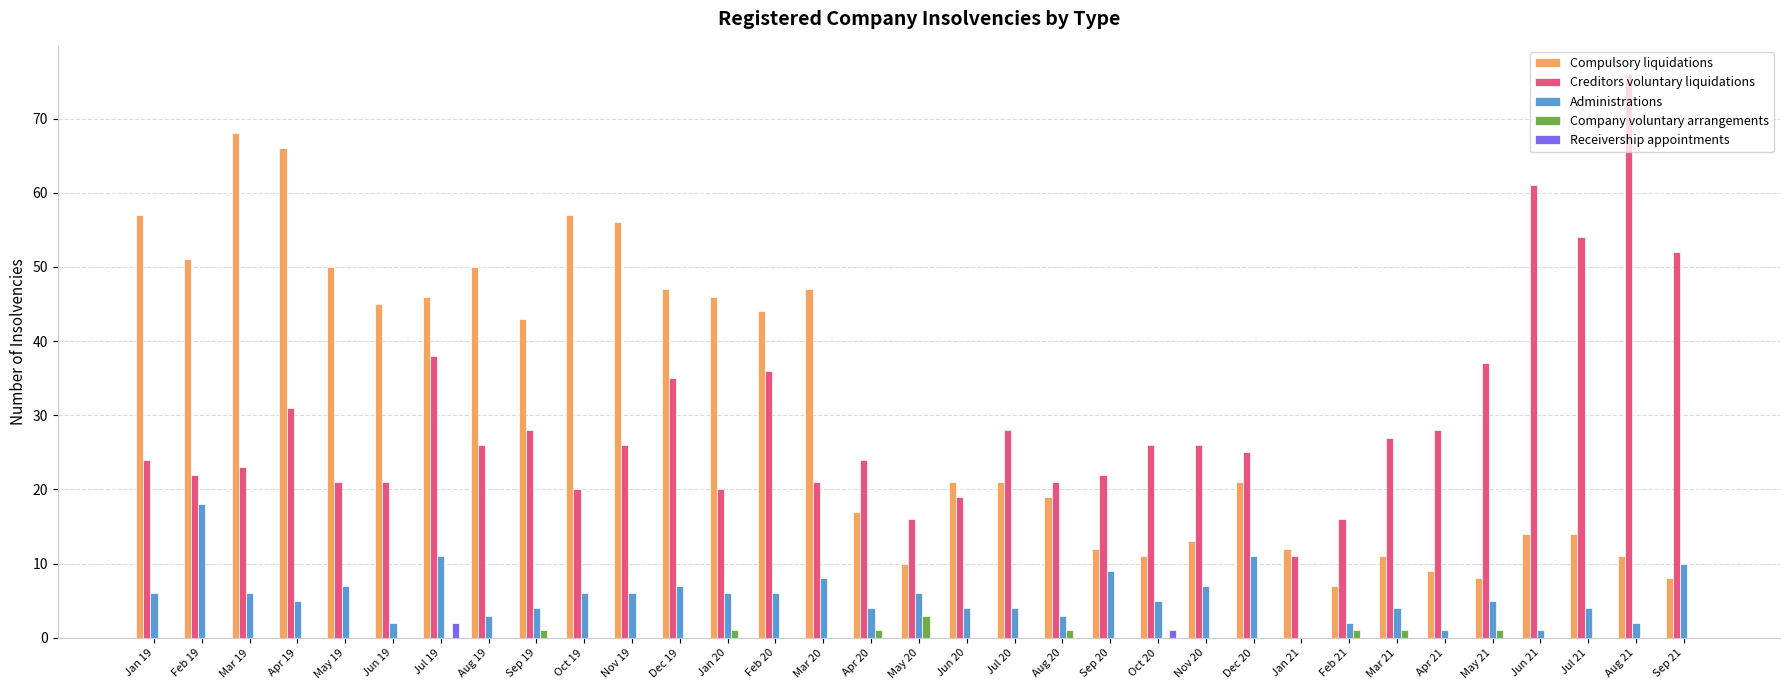

How many data points does each series have?

33